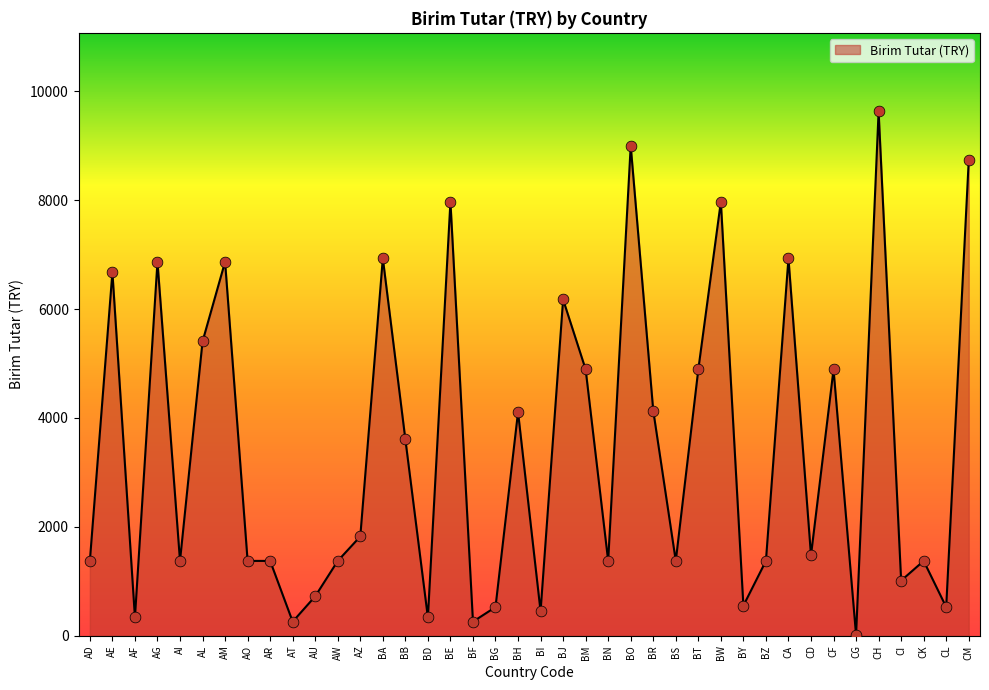

What is the ratio of the value at BN to the value at AO?

1.0